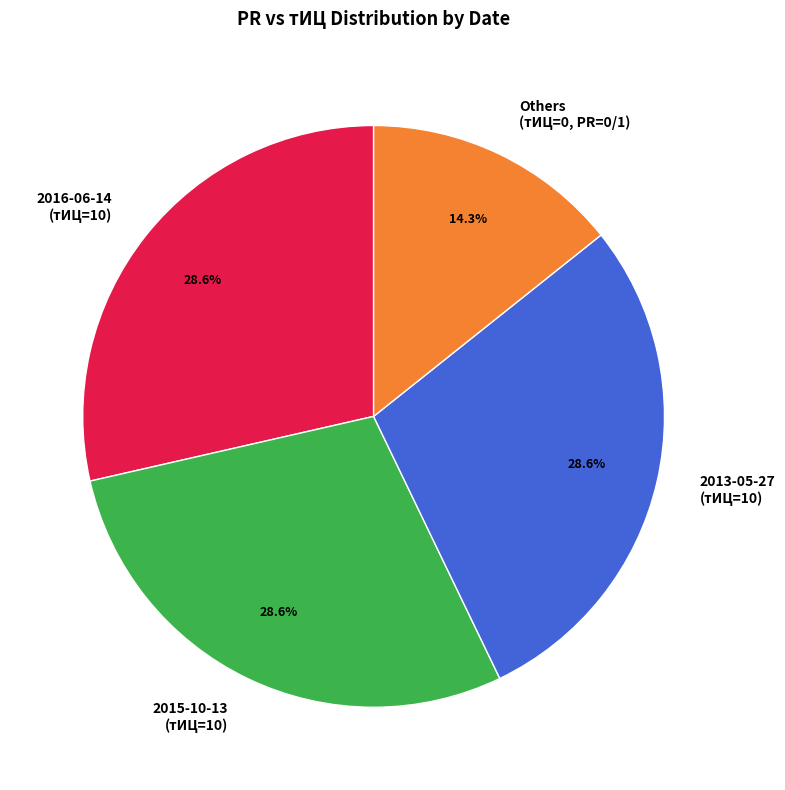

Approximately how many times larger is the value at 2013-05-27 (тИЦ=10) compared to Others (тИЦ=0, PR=0/1)?

2.0